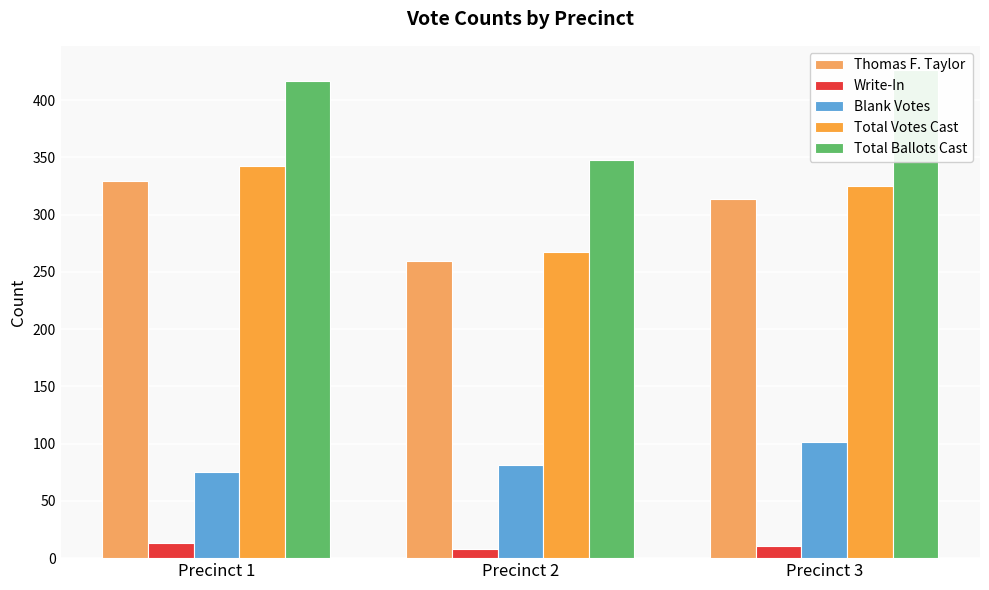

Which label corresponds to the largest value in the chart?

Precinct 3